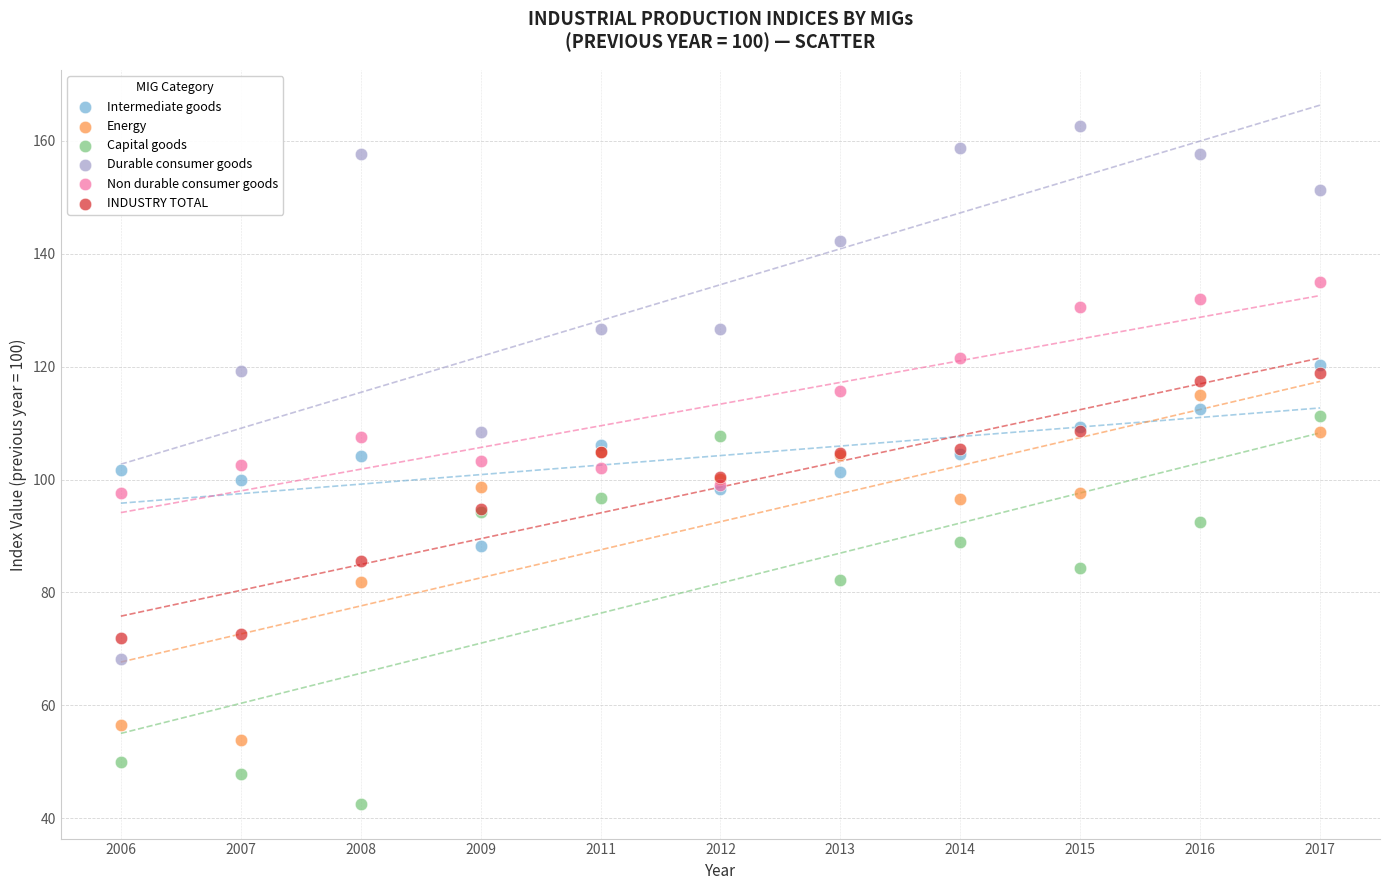

What are all the series names shown in the legend?

Intermediate goods, Energy, Capital goods, Durable consumer goods, Non durable consumer goods, INDUSTRY TOTAL